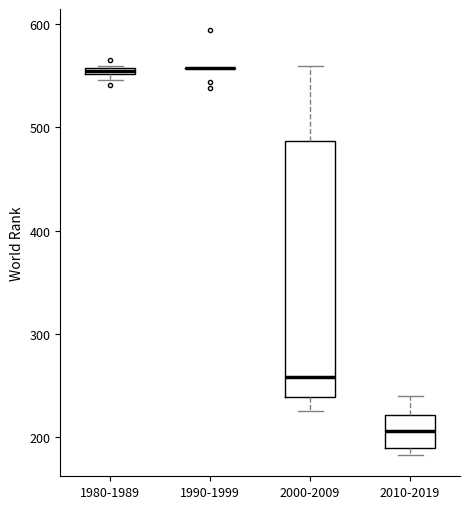

Where is the upper edge of the box for 2000-2009 on the y-axis? The values are not printed on the chart, so give them approximately, as read against the axis.

490